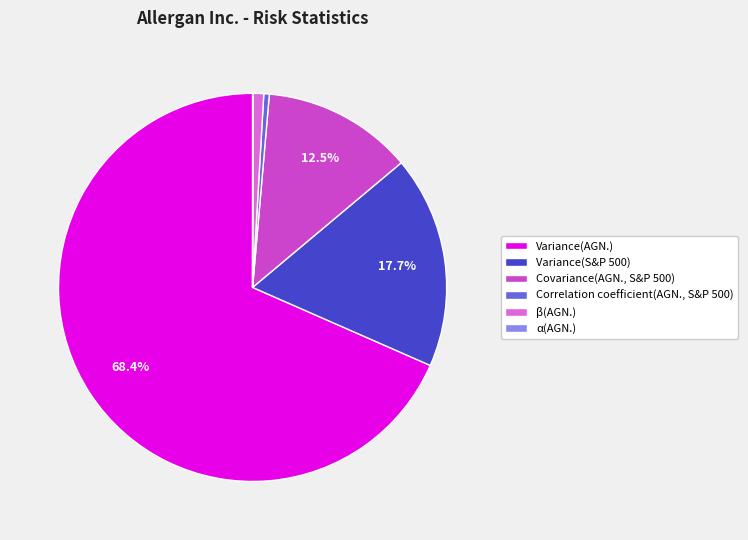

Which slice is the largest?

Variance(AGN.)